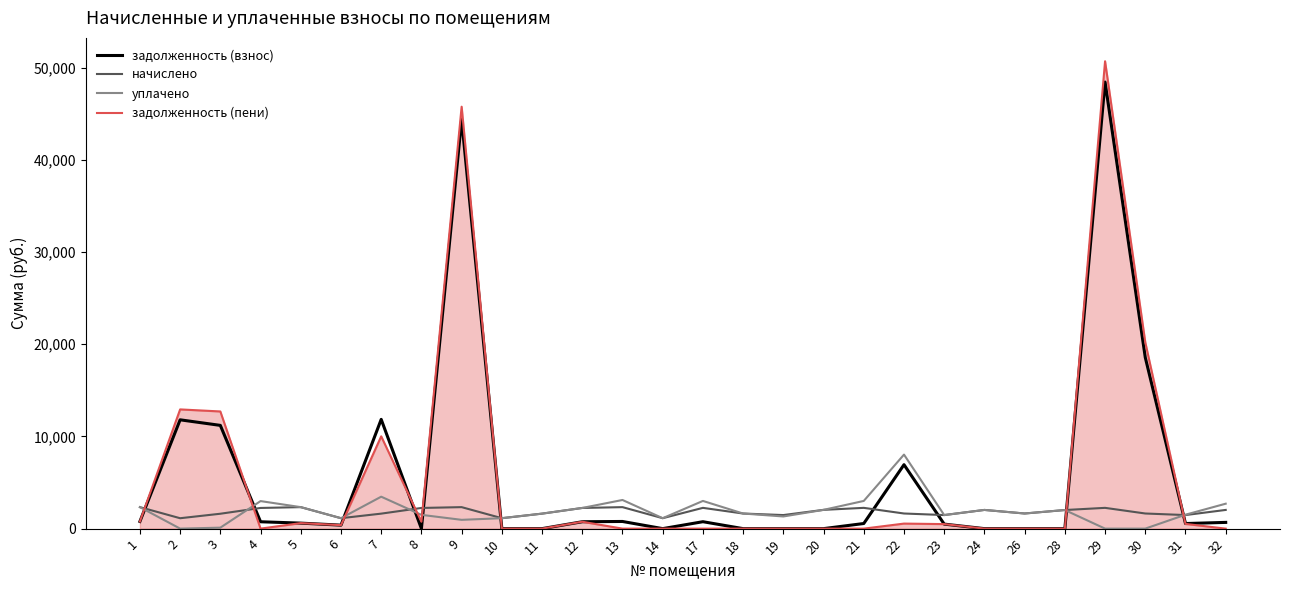

How many values in the уплачено series are below 1640?

14